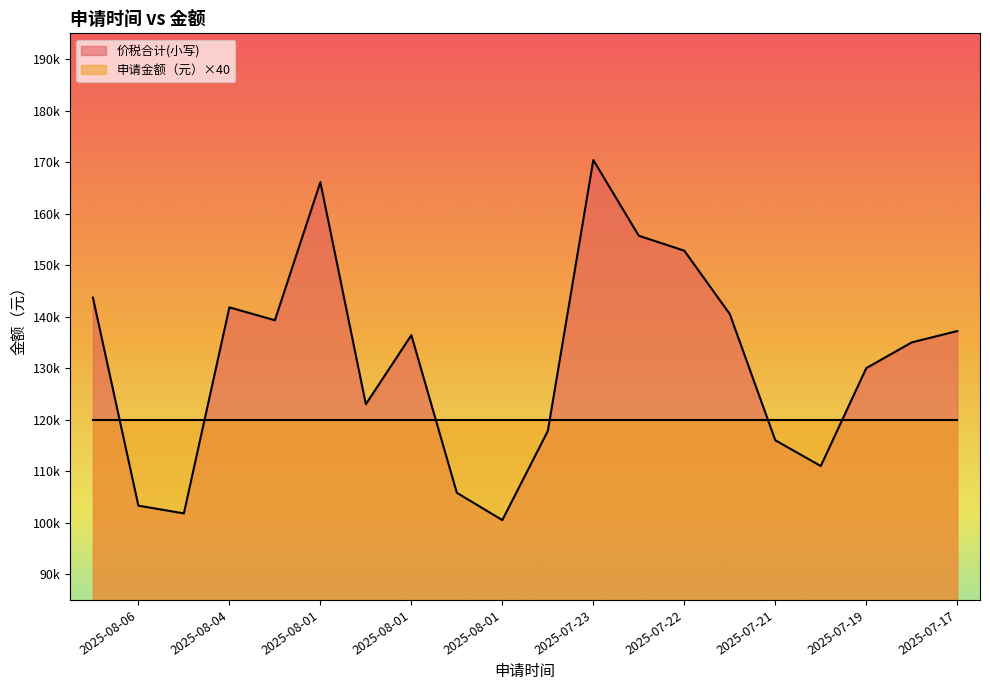

How many data points in 价税合计(小写) are above 136400?

9